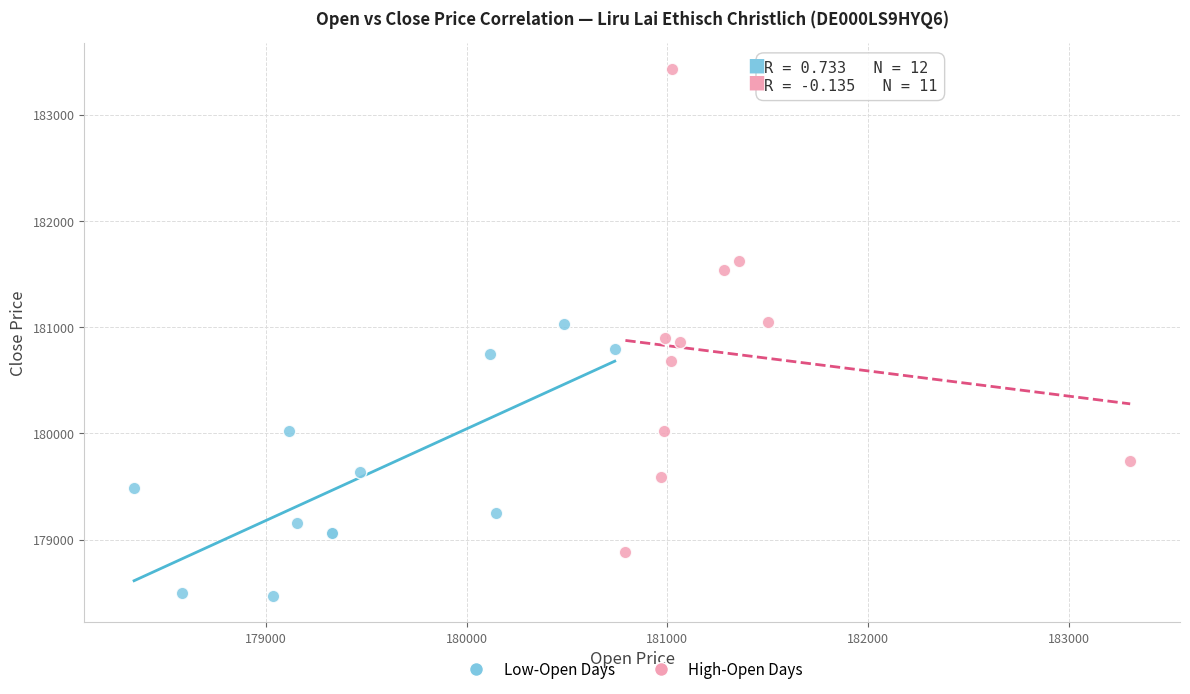

Which series contains the lowest Y value?

Low-Open Days